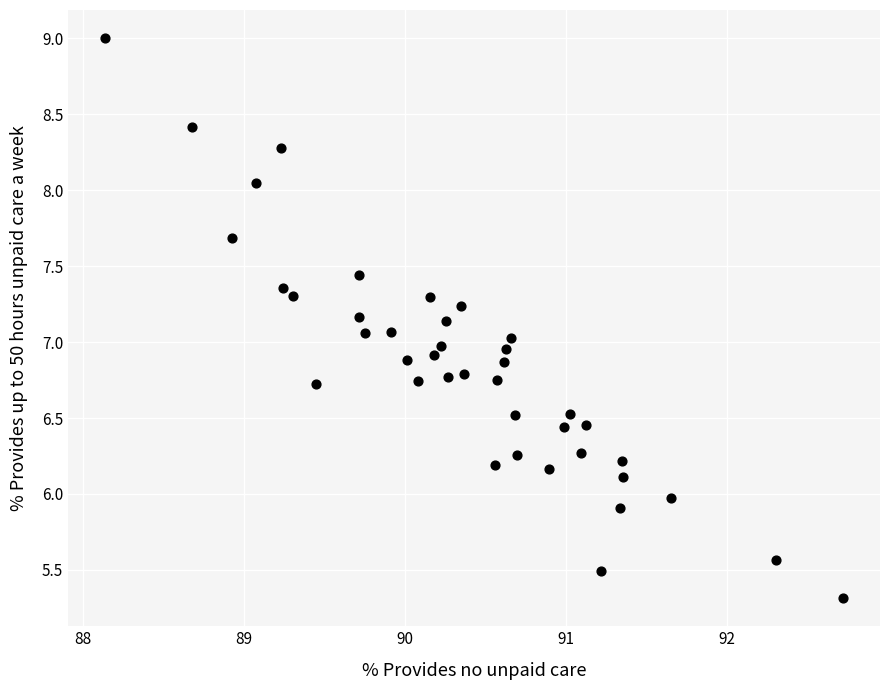

What is the range of X values (max minus min)?

4.6